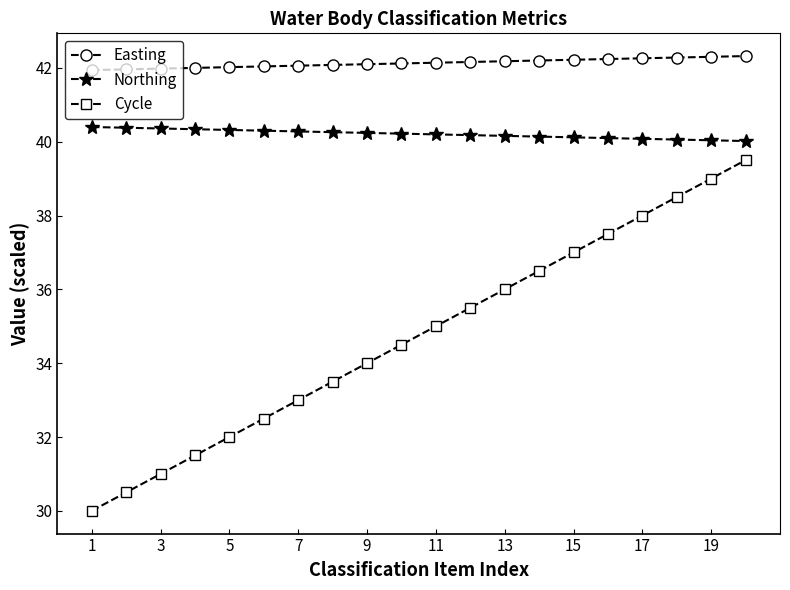

What is the minimum value shown in the chart?

30.0